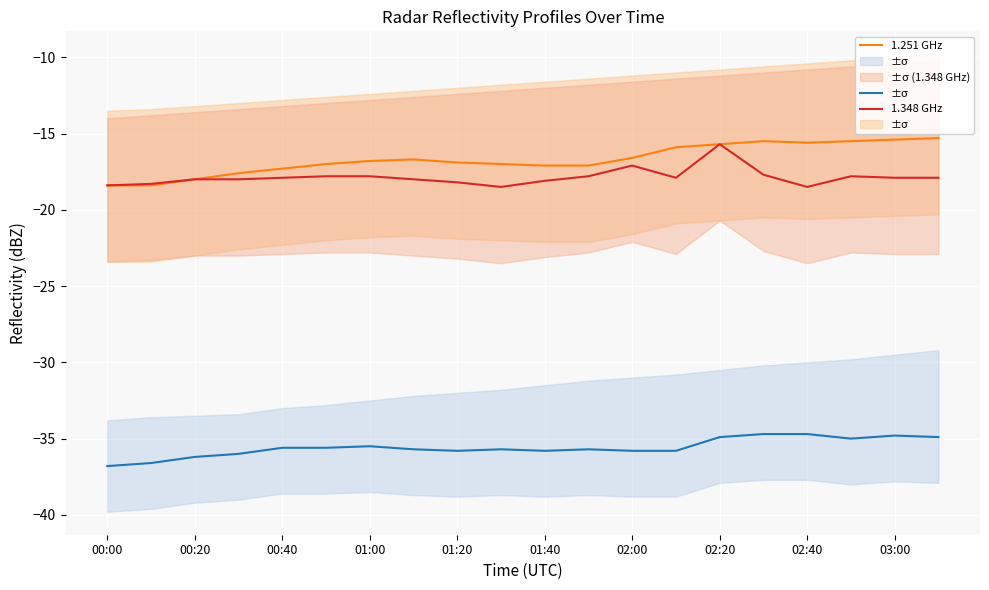

At 01:40, list the series in order from smallest to largest.

1.155 GHz, 1.348 GHz, 1.251 GHz